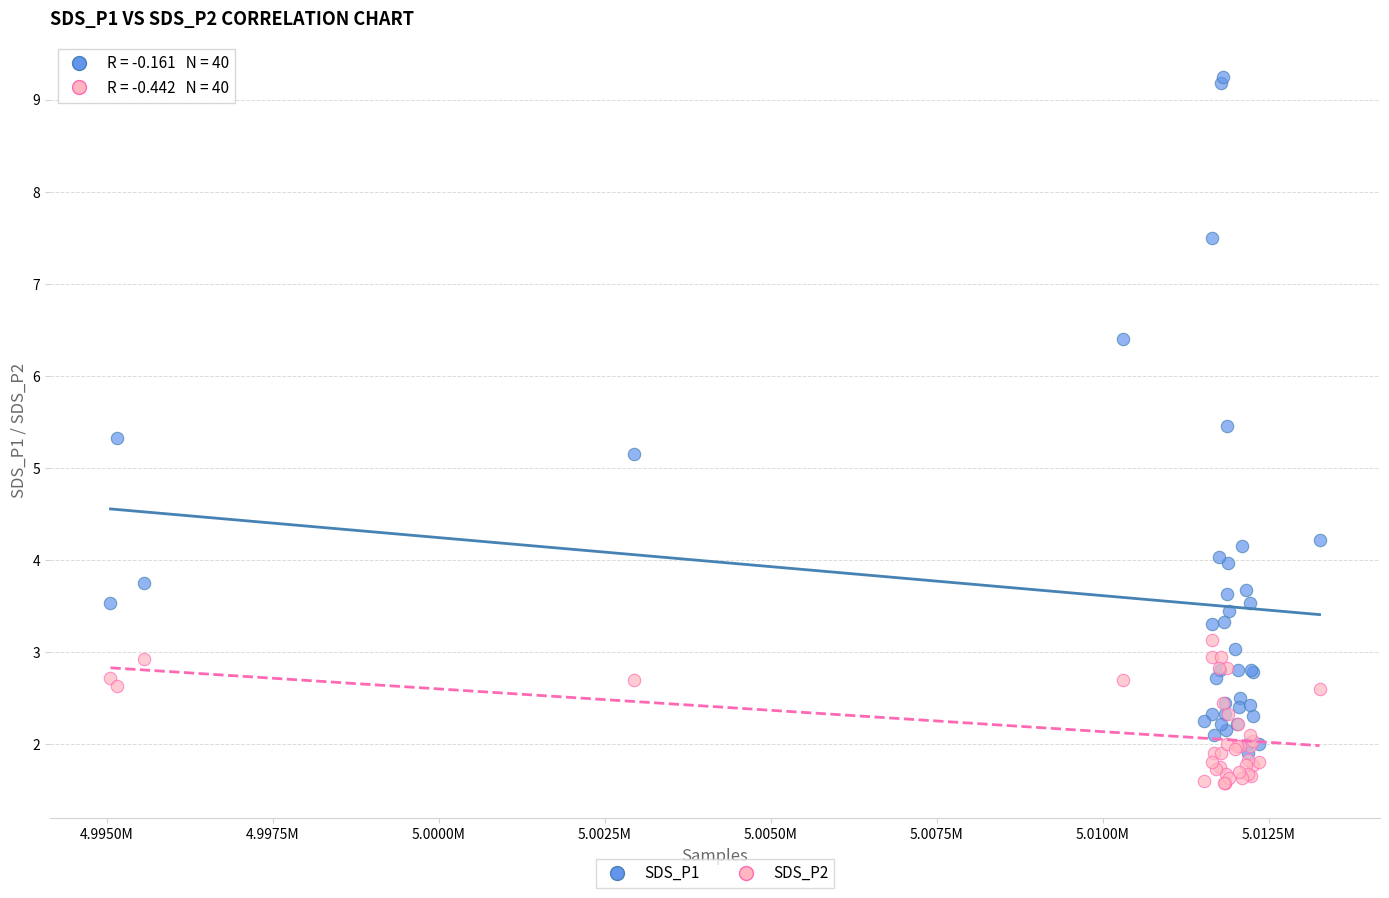

Across all series, what Y value is closest to 5?

5.2